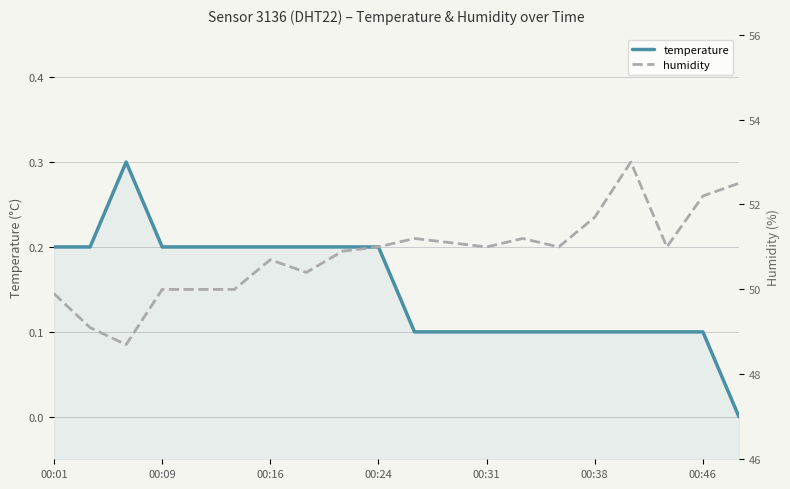

The temperature series shows 0.1 at 00:38. True or false?

True